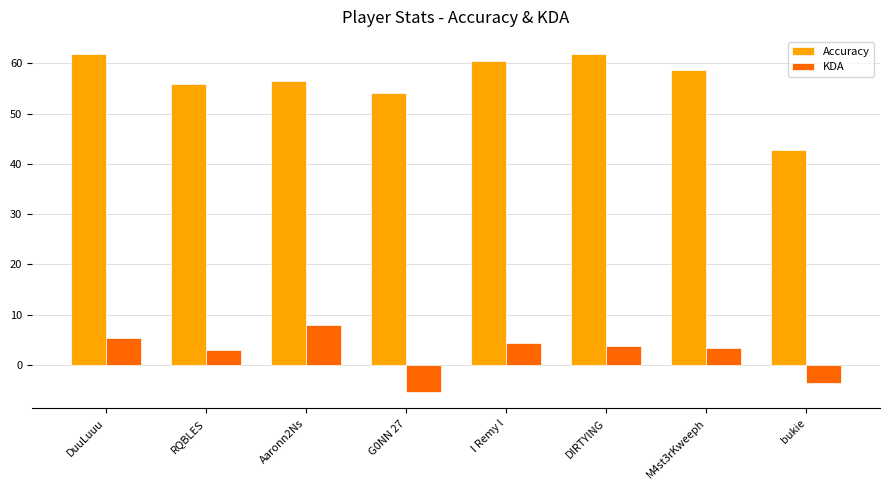

What is the label of the 4th bar from the right?

I Remy l